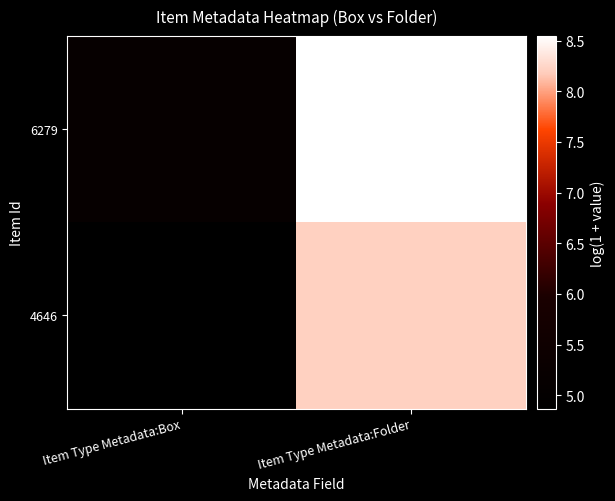

Reading right to left, extract all data points from this chart.

6279: Item Type Metadata:Folder=8.5	Item Type Metadata:Box=5.2
4646: Item Type Metadata:Folder=8.2	Item Type Metadata:Box=4.9